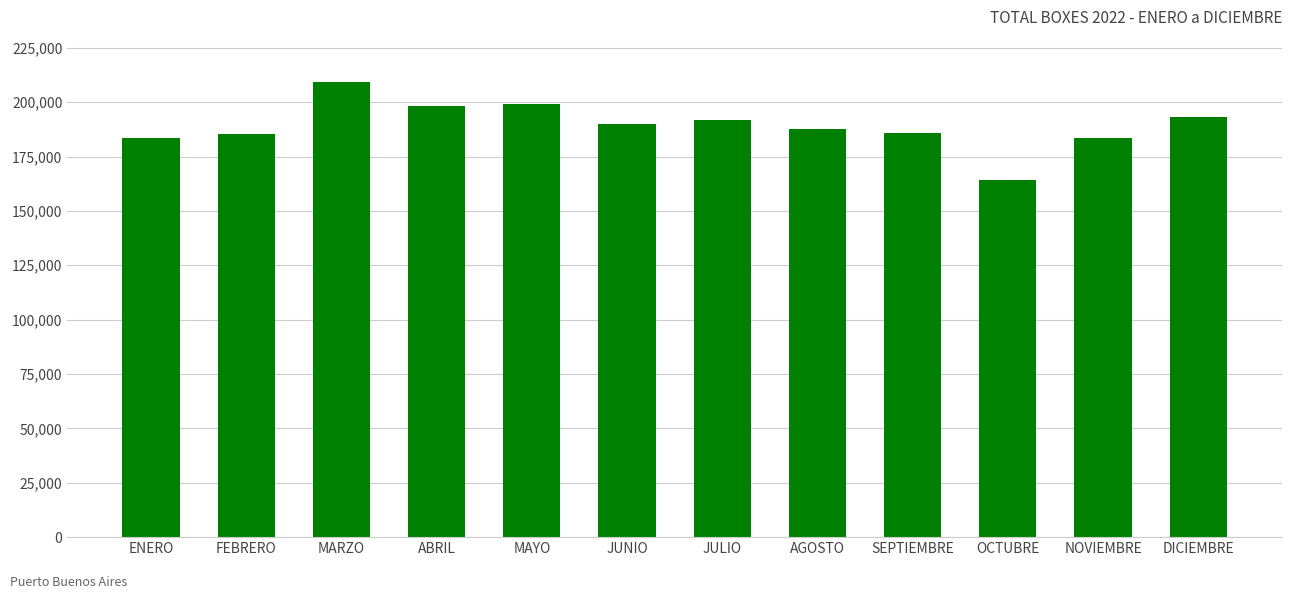

At which category does the chart reach its minimum across all series?

OCTUBRE